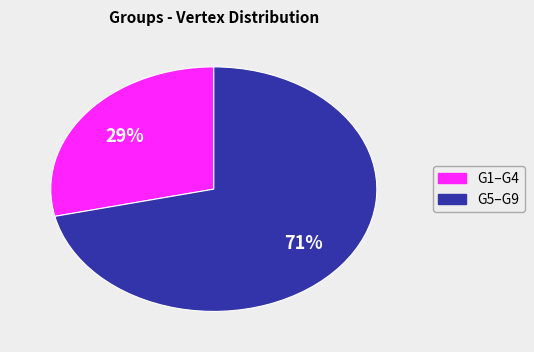

Is there any slice that represents more than half of the pie?

Yes